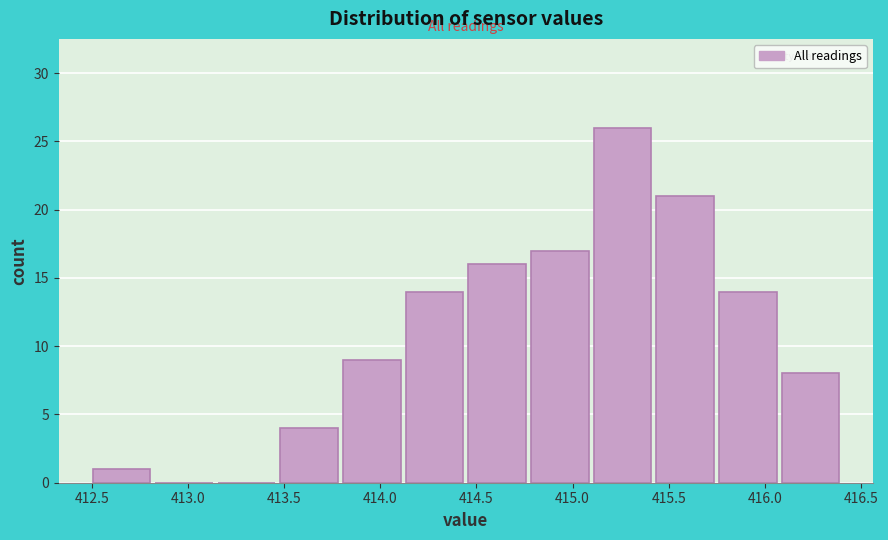

What is the height of the bar covering 412.50 to 412.80 on the x-axis? Neither the bar edges nor the heights are printed on the chart, so give them approximately, as read against the axes.

1